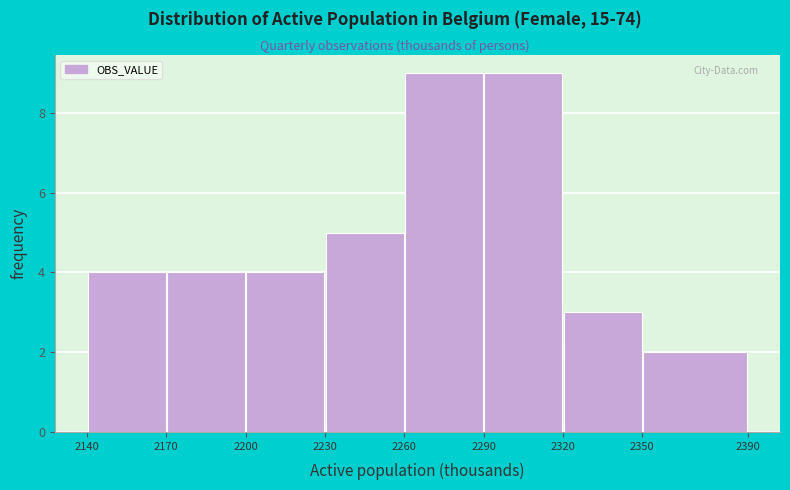

Reading left to right, list every bar in this chart as the range it spans on the x-axis followed by its height. The values are not printed on the chart, so give them approximately, as read against the axis.

2140 to 2170: 4
2170 to 2200: 4
2200 to 2230: 4
2230 to 2260: 5
2260 to 2290: 9
2290 to 2320: 9
2320 to 2350: 3
2350 to 2390: 2